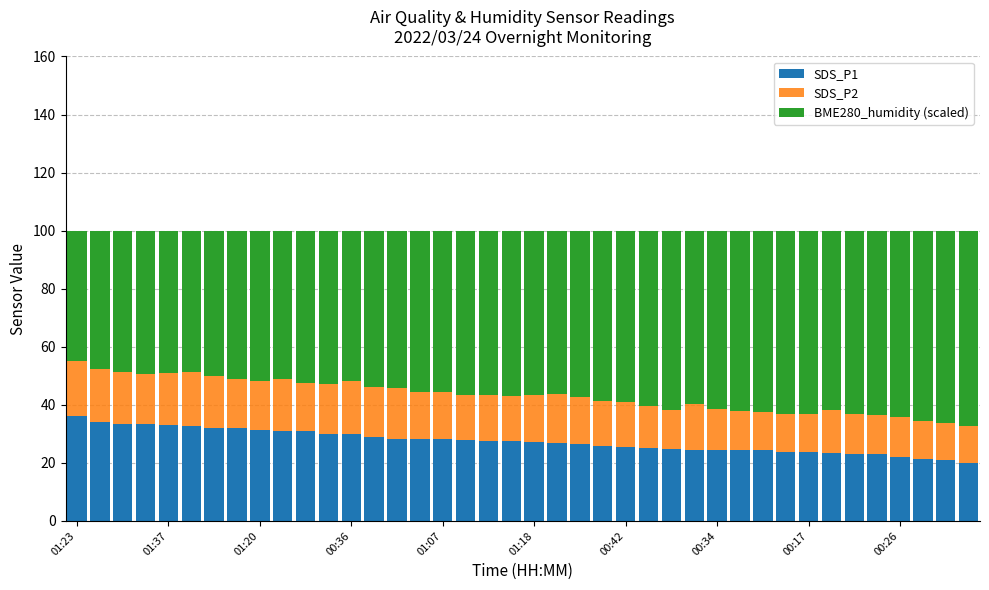

What is the difference between the maximum and minimum values in the SDS_P1 series?

16.1